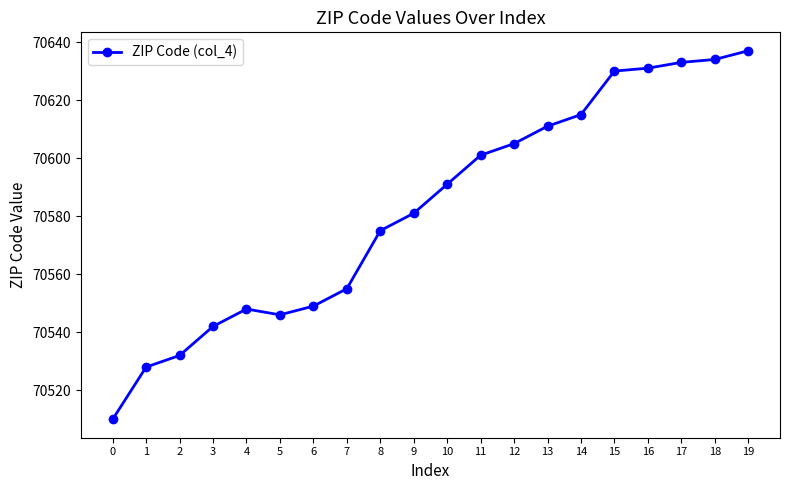

What is the difference between the values at 6 and 14?

66